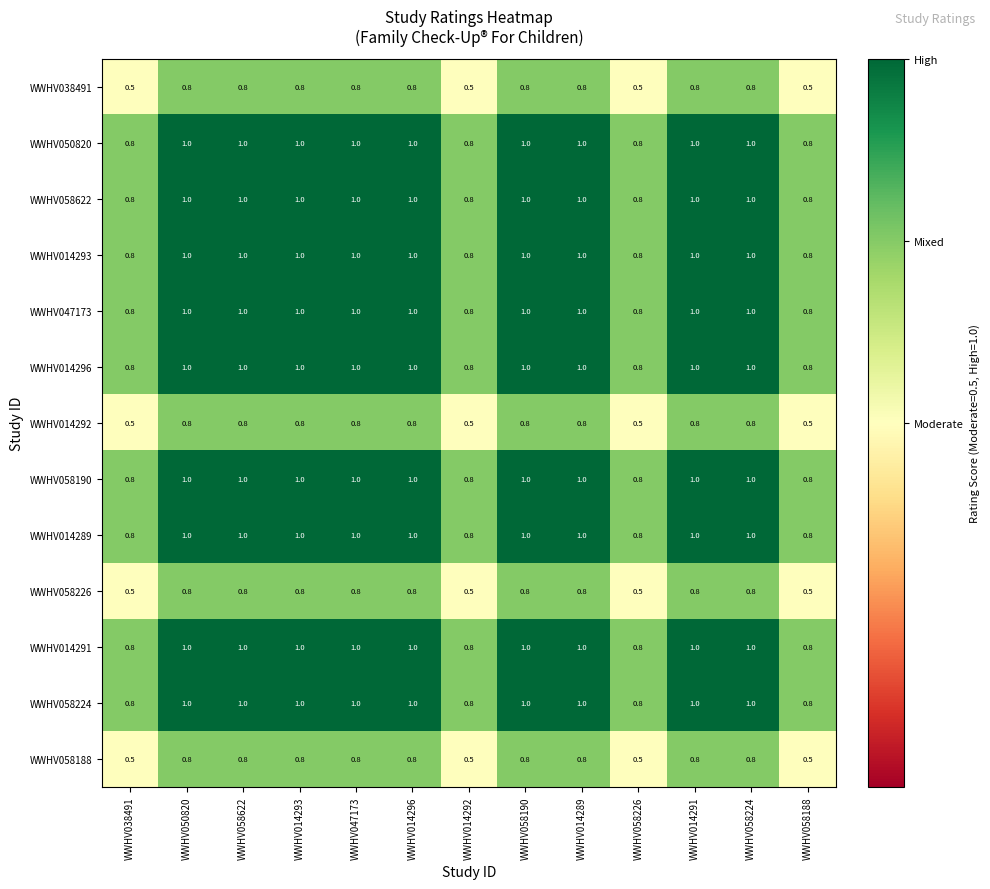

What is the minimum value for WWHV058622?

0.8